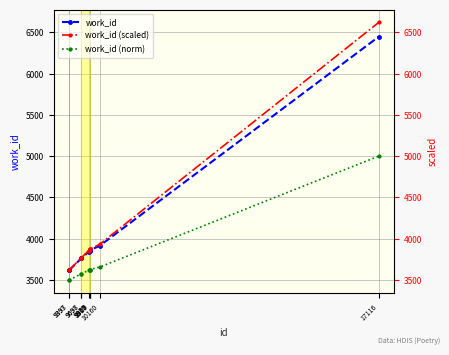

Which series has the widest spread of values?

work_id (scaled)